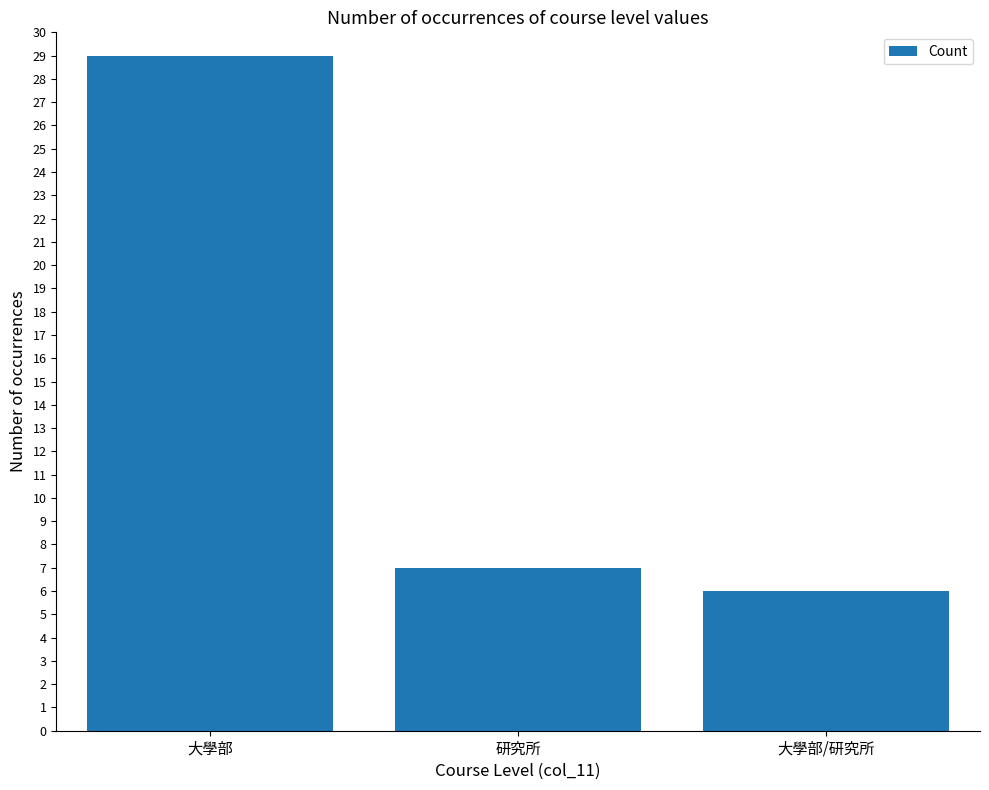

List the labels in order of value, largest first.

大學部, 研究所, 大學部/研究所